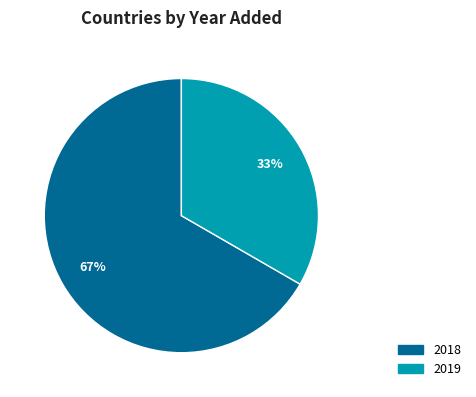

Is there a majority slice in this chart?

Yes